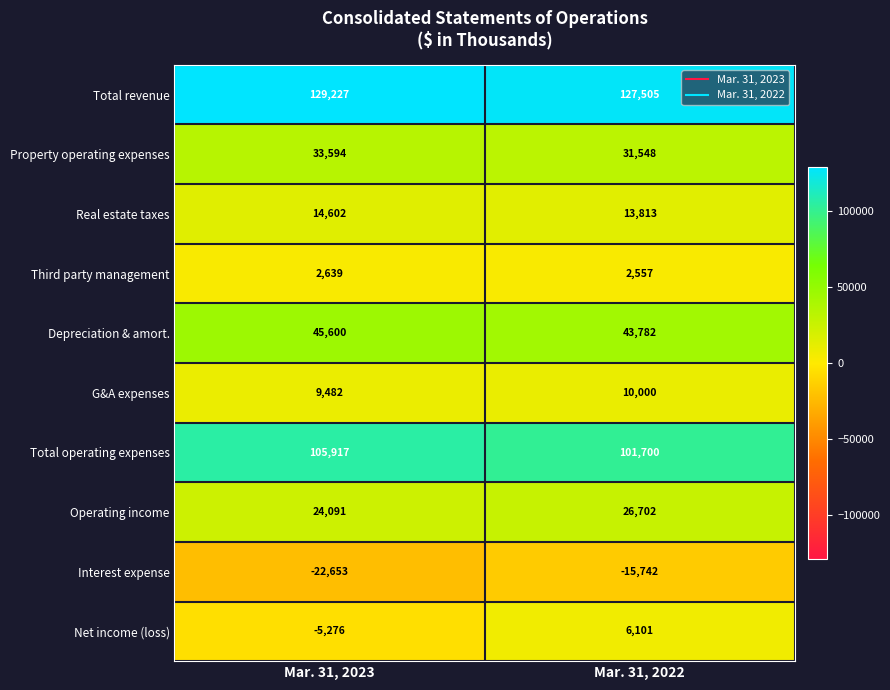

Which category has the lowest value across all series?

Mar. 31, 2023